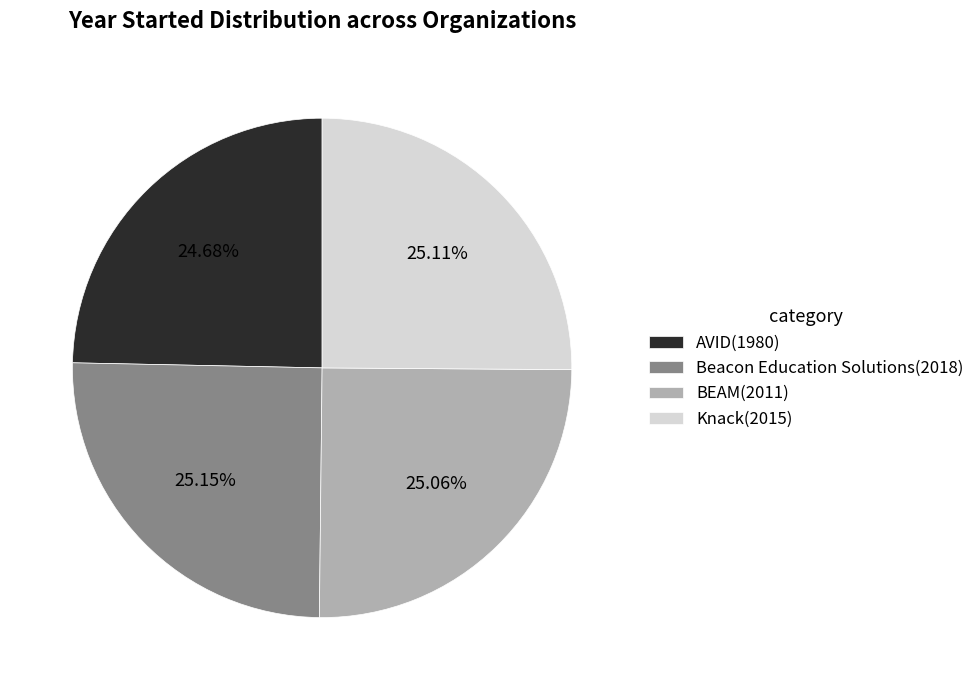

What is the ratio of the value at Beacon Education Solutions to the value at AVID?

1.0